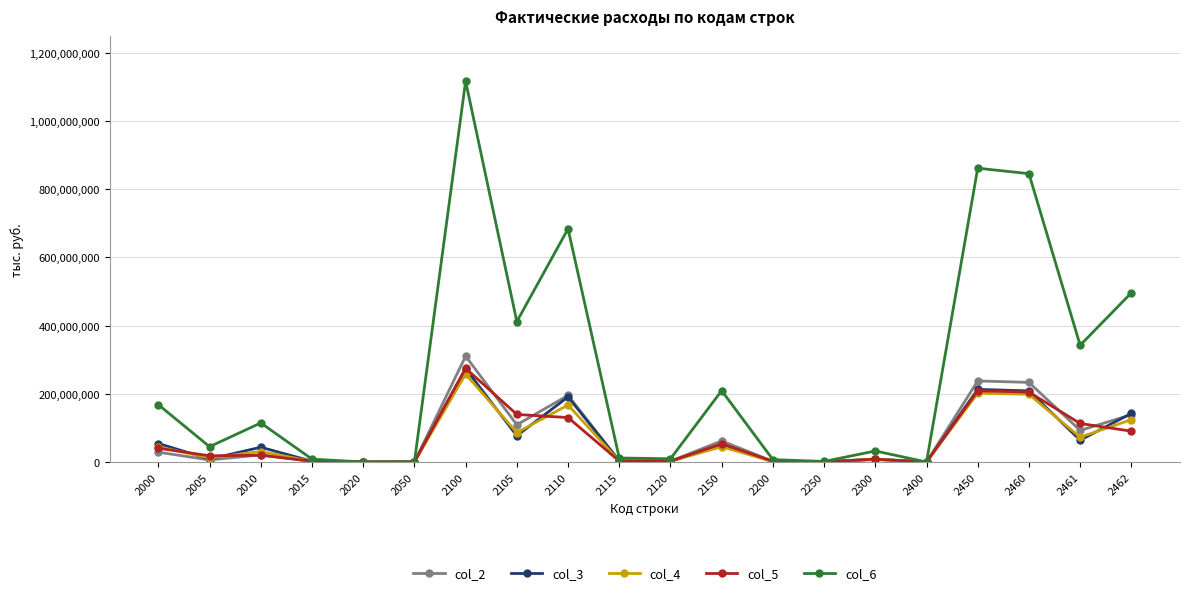

True or false: col_4 has more than 0 points higher than both neighbors.

True